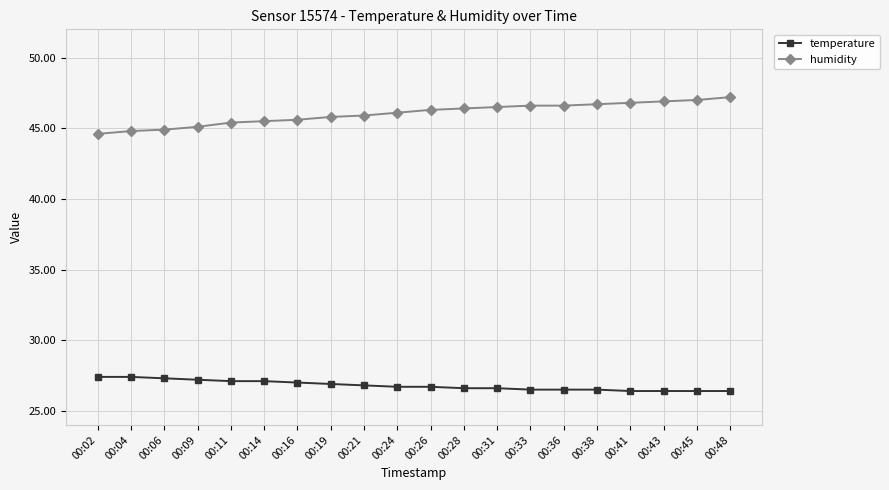

Does the chart display data point markers on the line(s)?

Yes